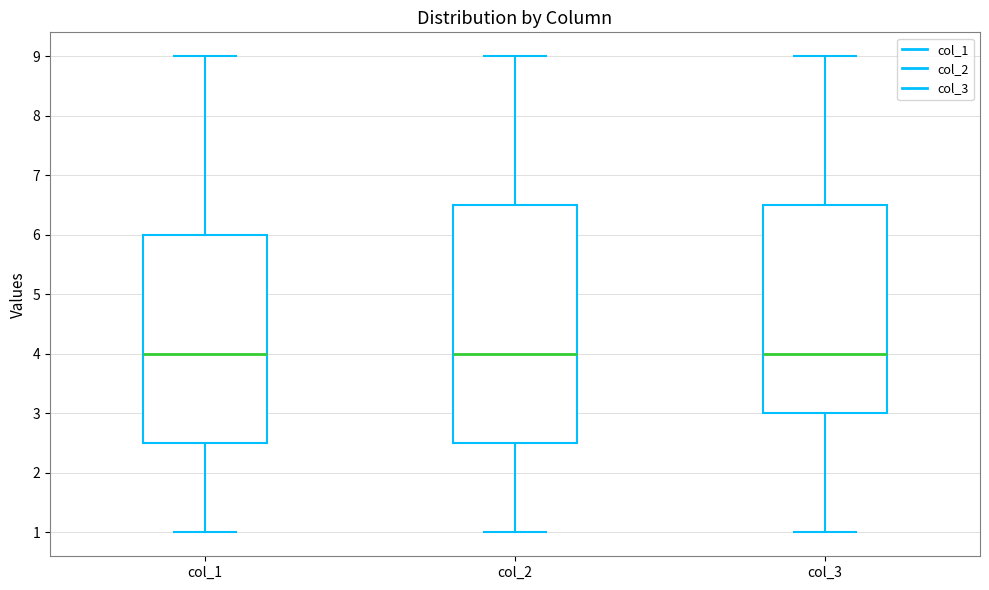

Reading left to right, read every box against the y-axis: the position of its median line, the range the box covers, and the ends of its whiskers. The values are not printed on the chart, so give them approximately, as read against the axis.

col_1: median 4.0, box 2.5 to 6.0, whiskers 1.0 to 9.0
col_2: median 4.0, box 2.5 to 6.5, whiskers 1.0 to 9.0
col_3: median 4.0, box 3.0 to 6.5, whiskers 1.0 to 9.0